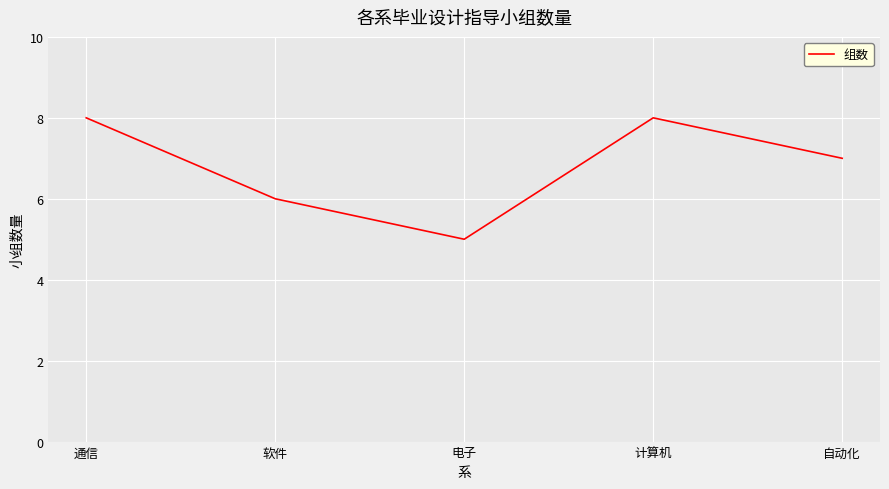

What is the change in value from 计算机 to 自动化?

-1